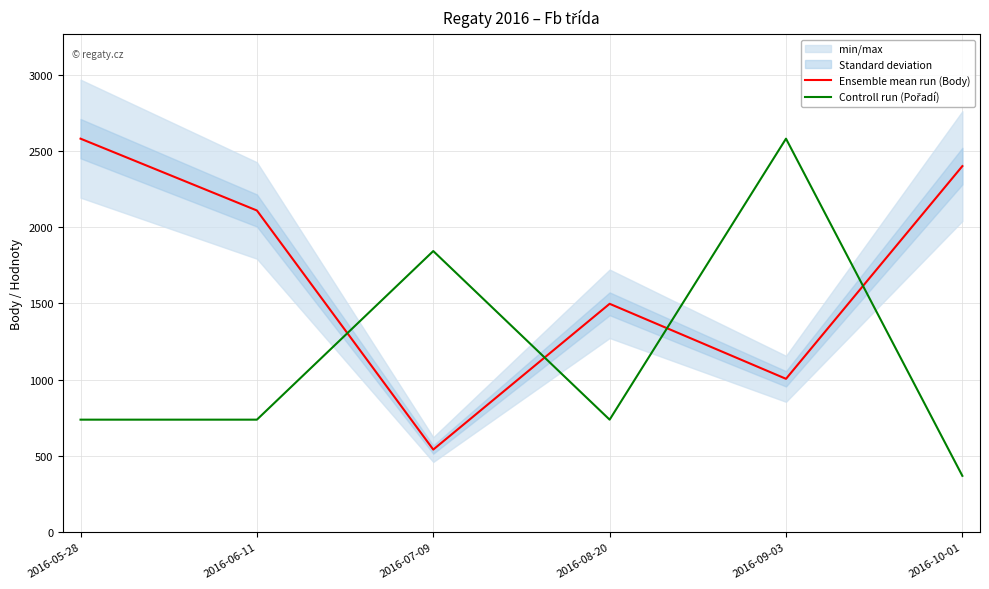

What is the difference between the highest and lowest values at 2016-10-01?

2031.4